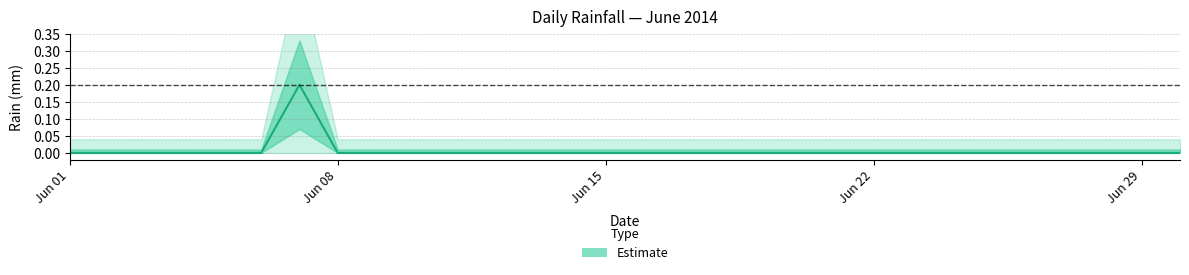

Which category has the highest value across all series?

2014-06-07